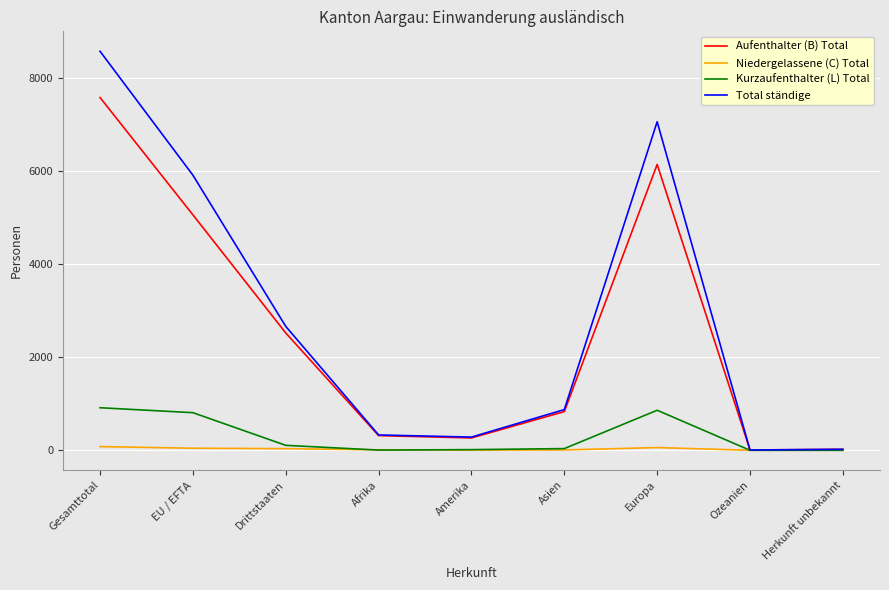

Rank the series by their maximum value, from lowest to highest.

Niedergelassene (C) Total, Kurzaufenthalter (L) Total, Aufenthalter (B) Total, Total ständige